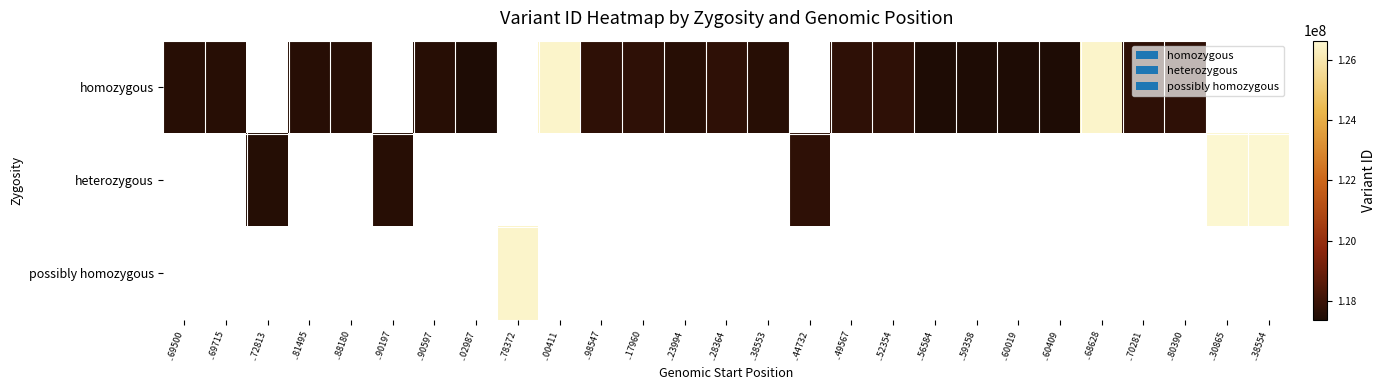

Reading right to left, transcribe all the data shown in this chart.

homozygous: ..38554=0	..30865=0	..80390=117711103	..70281=117711101	..68628=126518701	..60409=117369614	..60019=117369612	..59358=117369610	..56584=117369608	..52354=117711095	..49567=117711093	..44732=0	..38553=117581729	..28364=117711089	..23994=117581715	..17960=117711081	..98547=117711053	..00411=126518691	..78372=0	..02987=117369510	..90597=117581707	..90197=0	..88180=117581701	..81495=117581697	..72813=0	..69715=117581693	..69500=117581691
heterozygous: ..38554=126638209	..30865=126638208	..80390=0	..70281=0	..68628=0	..60409=0	..60019=0	..59358=0	..56584=0	..52354=0	..49567=0	..44732=117711091	..38553=0	..28364=0	..23994=0	..17960=0	..98547=0	..00411=0	..78372=0	..02987=0	..90597=0	..90197=117581705	..88180=0	..81495=0	..72813=117550459	..69715=0	..69500=0
possibly homozygous: ..38554=0	..30865=0	..80390=0	..70281=0	..68628=0	..60409=0	..60019=0	..59358=0	..56584=0	..52354=0	..49567=0	..44732=0	..38553=0	..28364=0	..23994=0	..17960=0	..98547=0	..00411=0	..78372=126518689	..02987=0	..90597=0	..90197=0	..88180=0	..81495=0	..72813=0	..69715=0	..69500=0